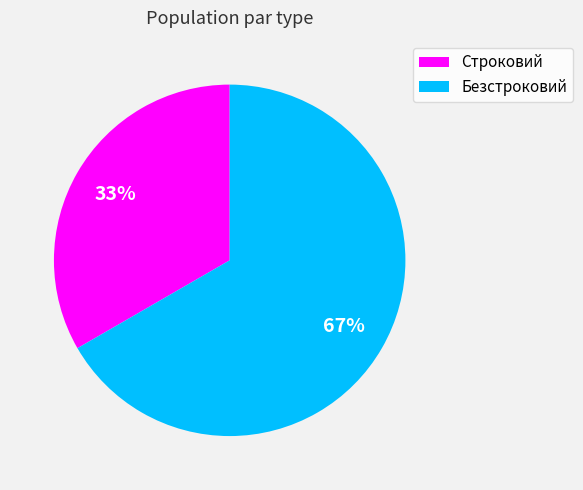

The Безстроковий slice represents 56% of the pie. True or false?

False